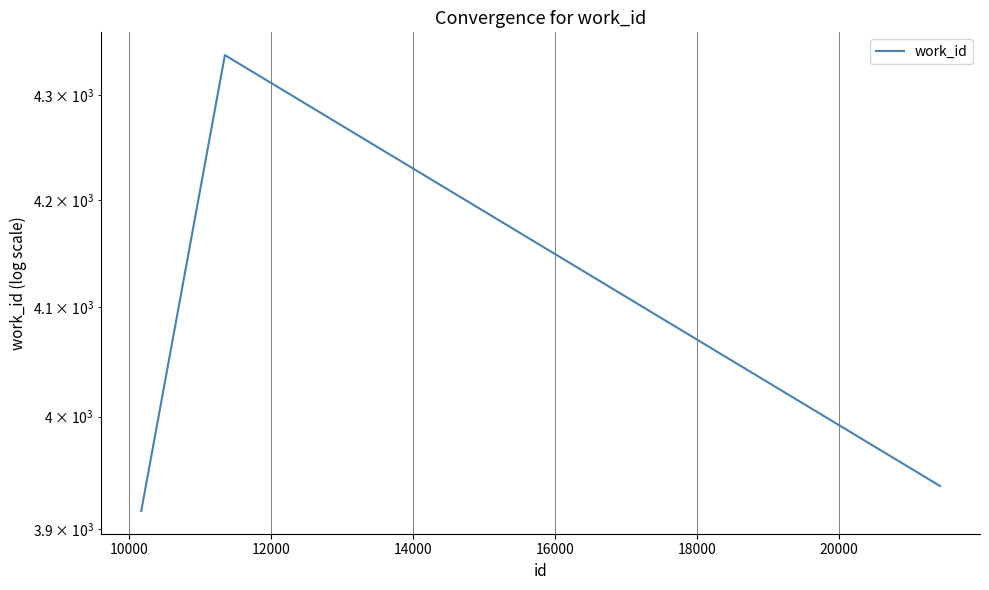

True or false: the data shows 5773 at 8000.

False